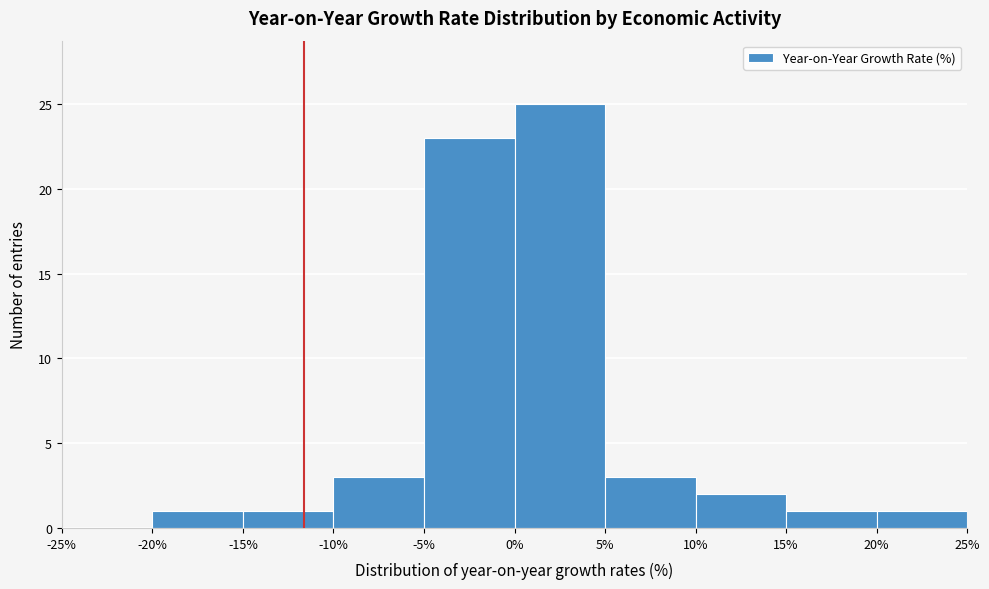

Reading left to right, transcribe this chart: for each bar, give the range it covers on the x-axis and its height. The values are not printed on the chart, so give them approximately, as read against the axis.

-25% to -20%: 0
-20% to -15%: 1
-15% to -10%: 1
-10% to -5%: 3
-5% to 0%: 23
0% to 5%: 25
5% to 10%: 3
10% to 15%: 2
15% to 20%: 1
20% to 25%: 1